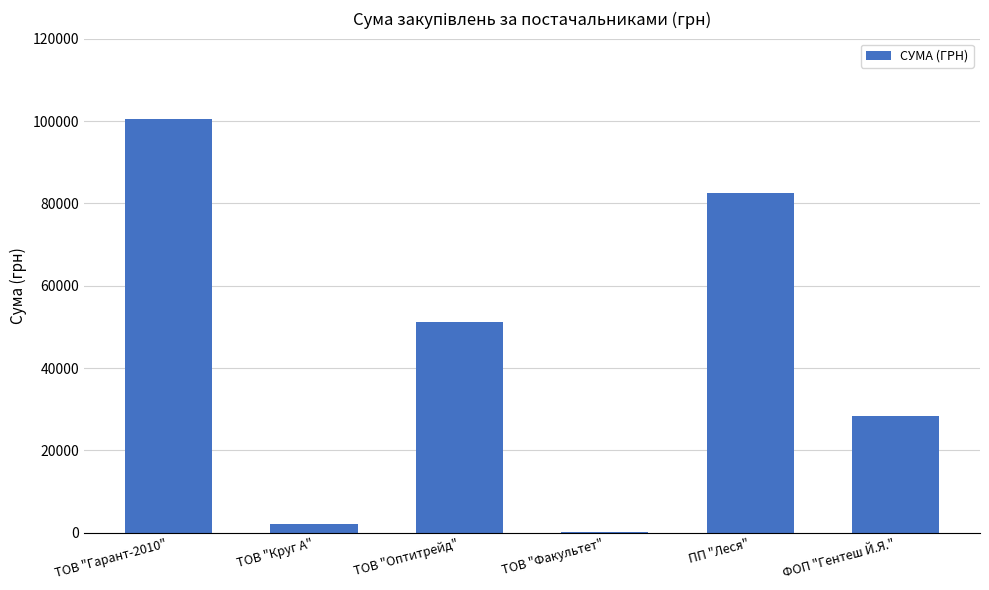

At which label does the data first exceed 51204?

ТОВ "Гарант-2010"